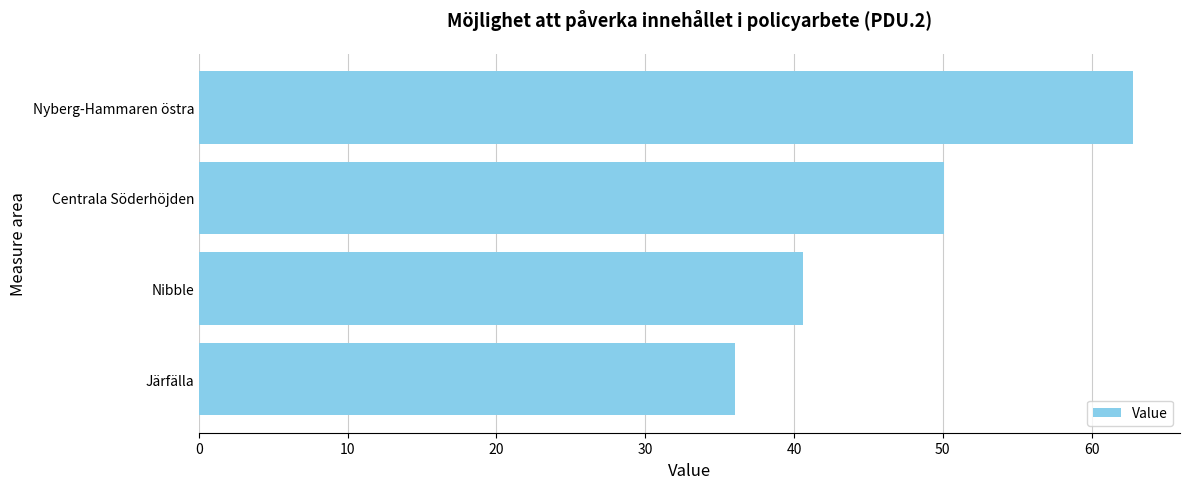

What is the difference between the maximum and second lowest values?

22.2